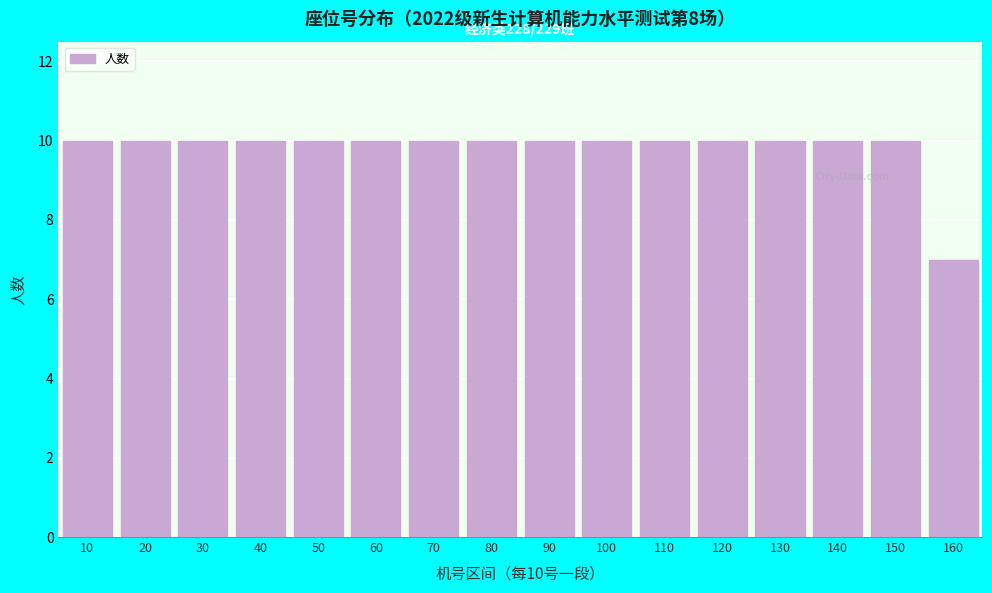

Reading left to right, list all the values displayed in this chart.

10	10	10	10	10	10	10	10	10	10	10	10	10	10	10	7